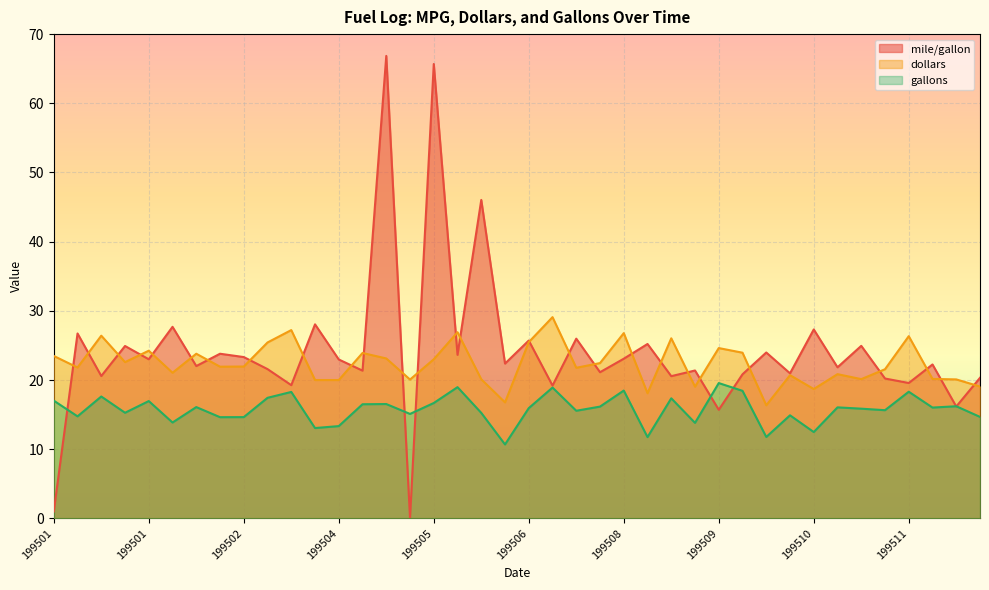

How many values in the dollars series are below 21?

15